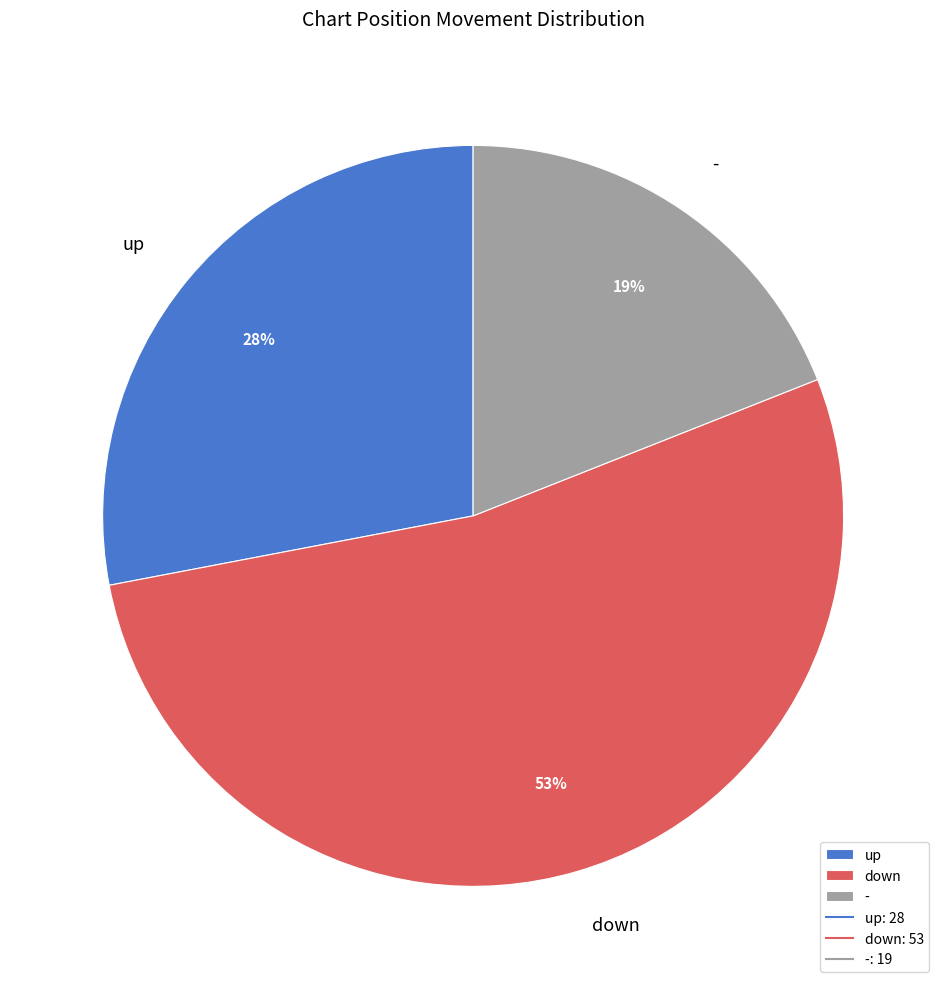

True or false: down accounts for 64% of the total.

False